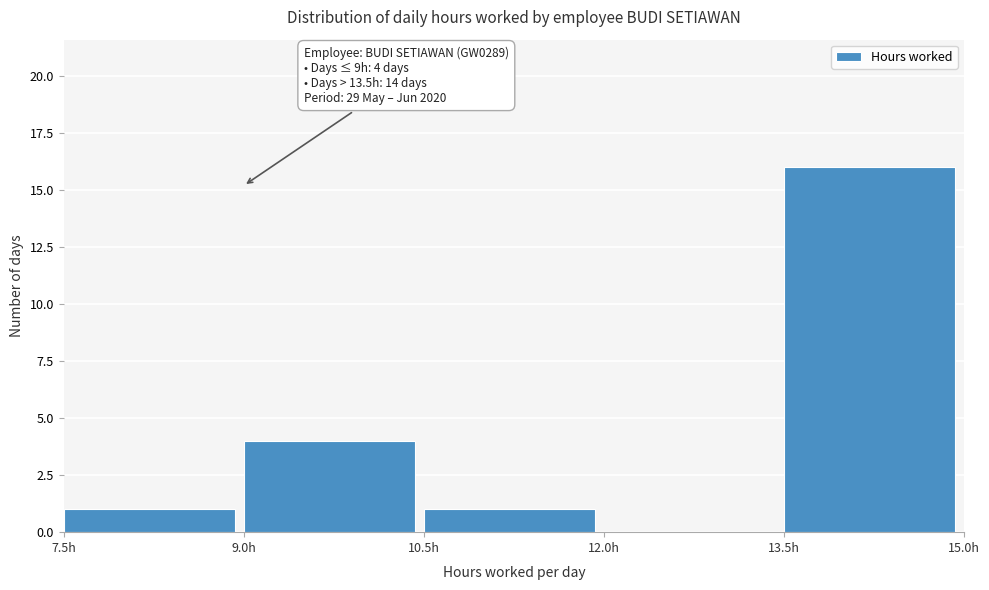

Which range on the x-axis has the tallest bar?

13.5 to 15.0